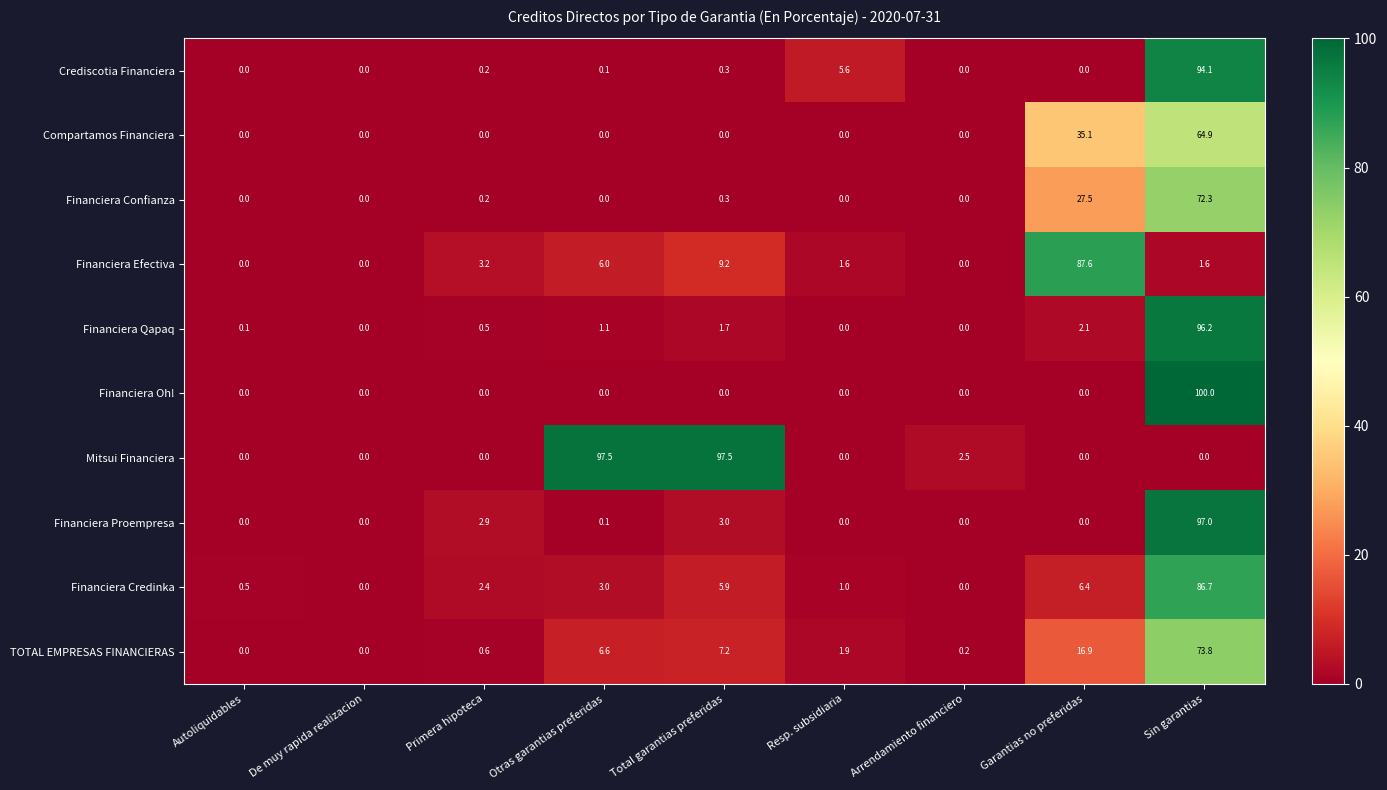

List the series in order of their peak value, lowest first.

Compartamos Financiera, Financiera Confianza, TOTAL EMPRESAS FINANCIERAS, Financiera Credinka, Financiera Efectiva, Crediscotia Financiera, Financiera Qapaq, Financiera Proempresa, Mitsui Financiera, Financiera Oh!